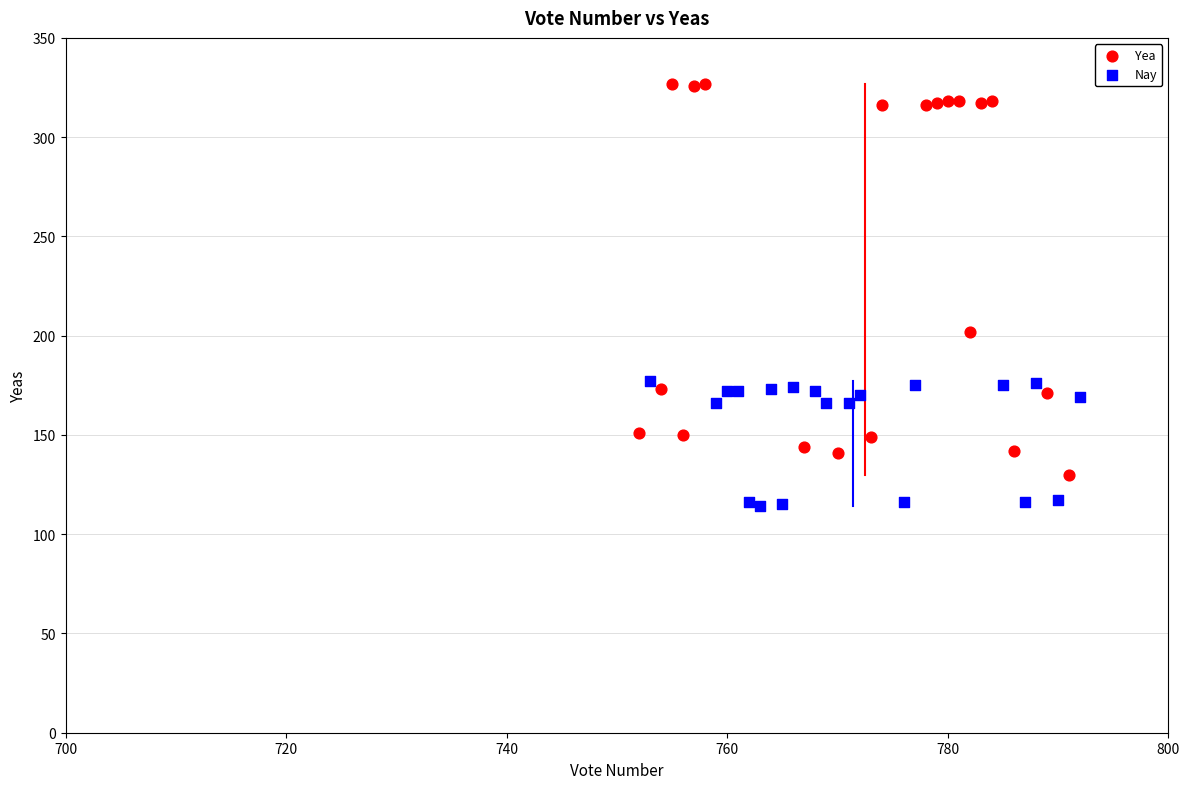

Which series contains the highest Y value?

Yea